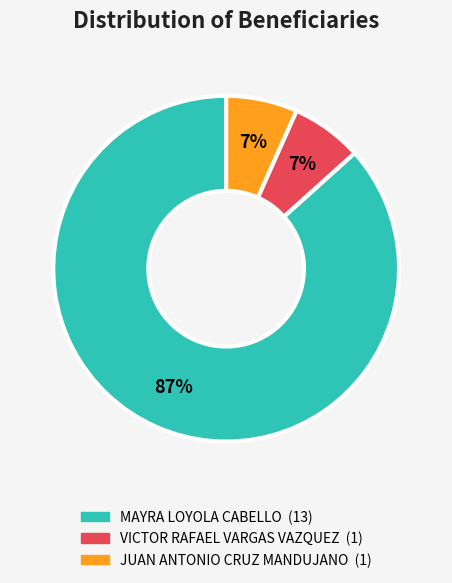

Which slice is the largest?

MAYRA LOYOLA CABELLO